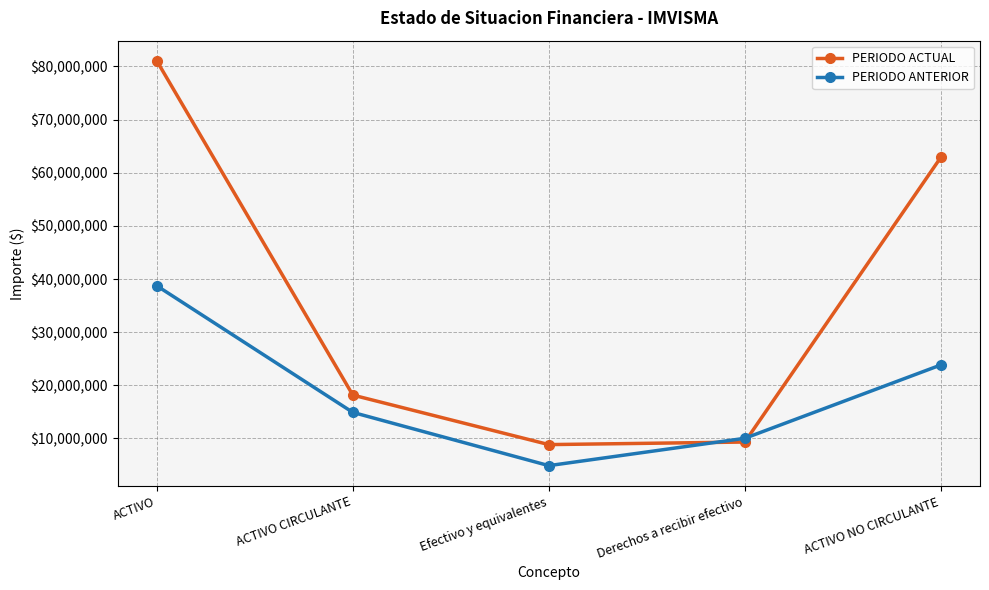

What is the spread (max minus min) of values at ACTIVO NO CIRCULANTE?

39070155.6